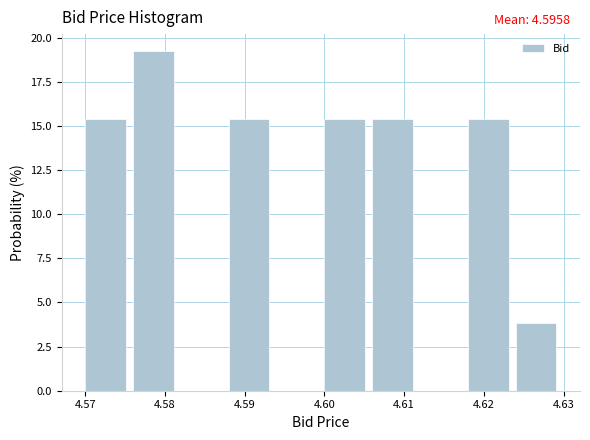

Which range on the x-axis has the tallest bar?

4.576 to 4.582